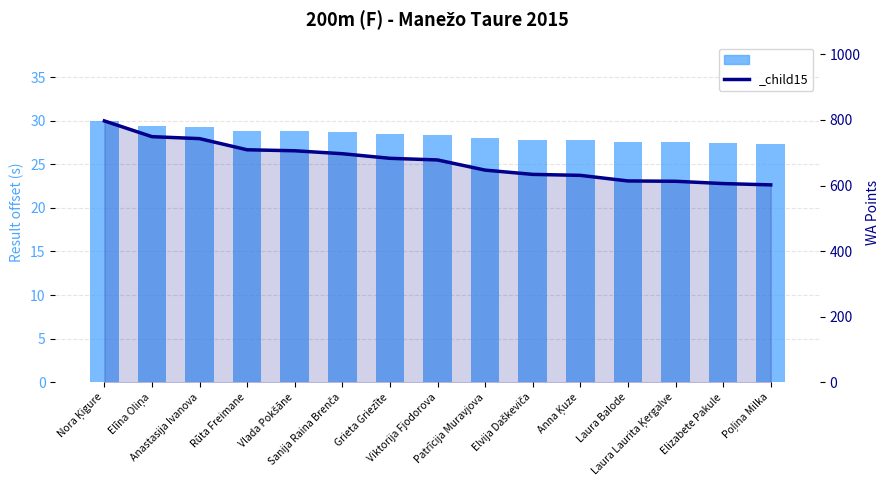

What is the difference between the second highest and second lowest values in the Result (200m) series?

2.0